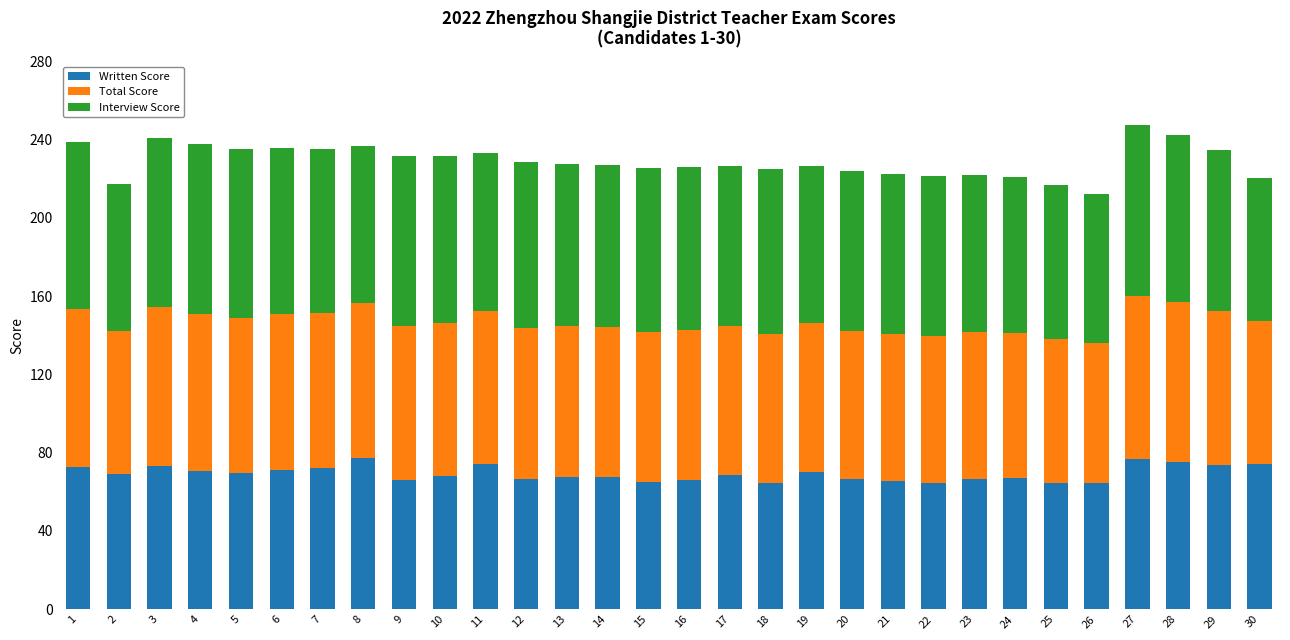

What is the maximum value for Written Score?

77.3